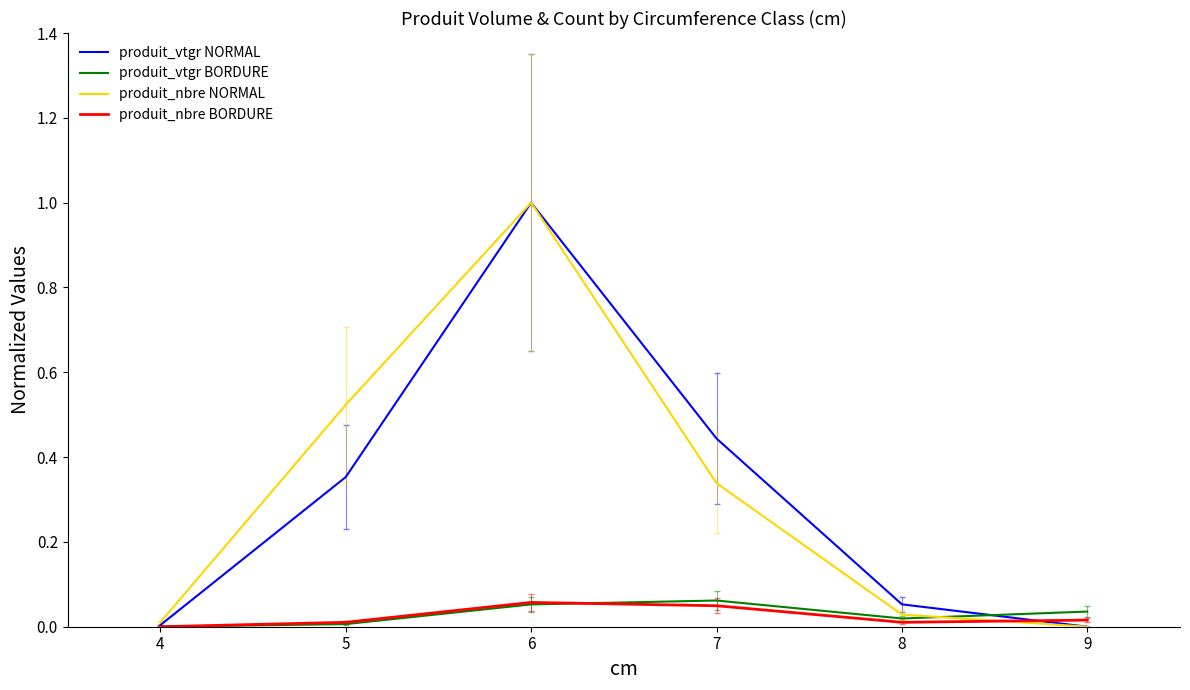

At which category is the sum across all series the highest?

6